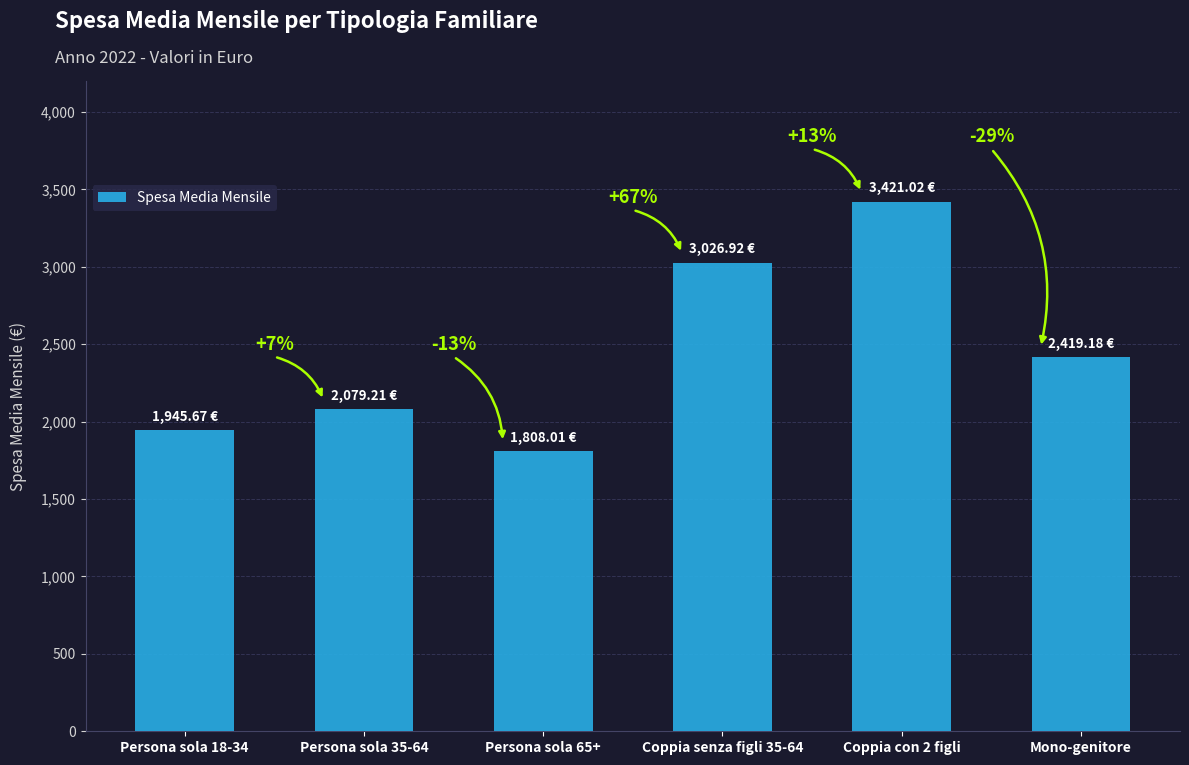

List the labels in order of value, largest first.

Coppia con 2 figli, Coppia senza figli 35-64, Mono-genitore, Persona sola 35-64, Persona sola 18-34, Persona sola 65+